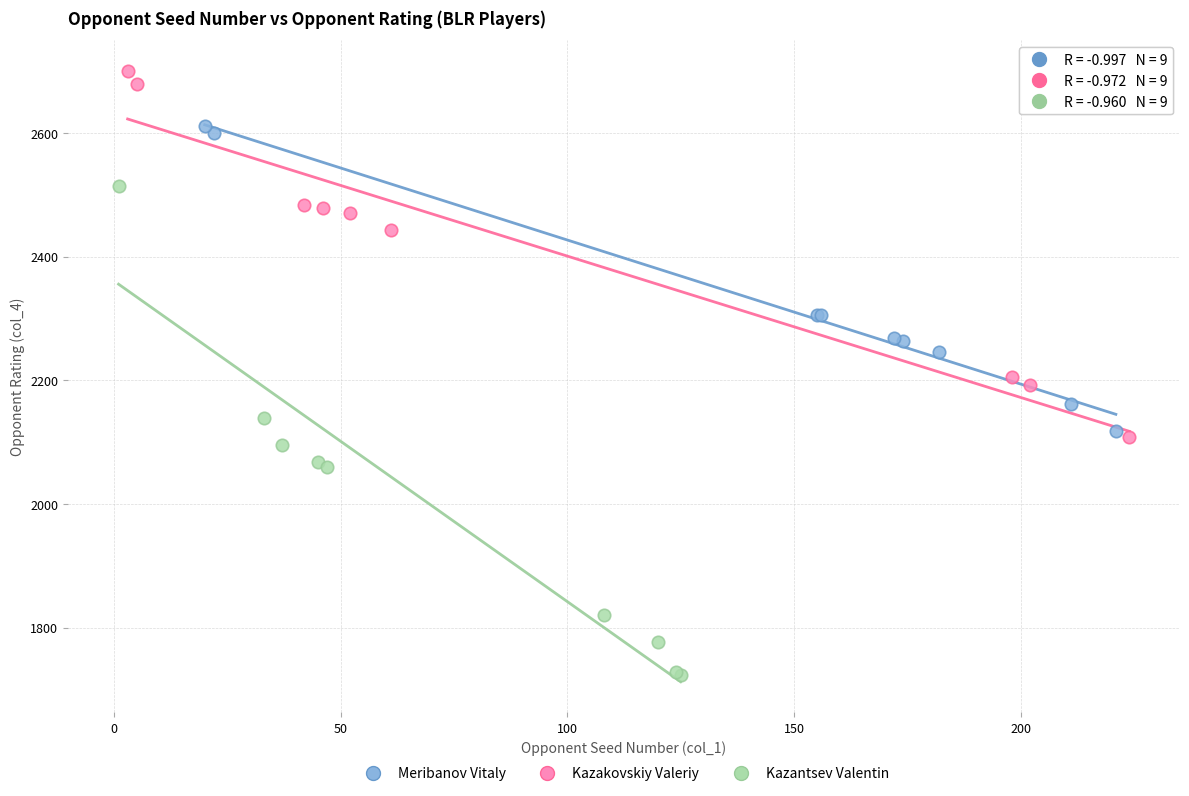

Which series reaches the maximum Y coordinate?

Kazakovskiy Valeriy